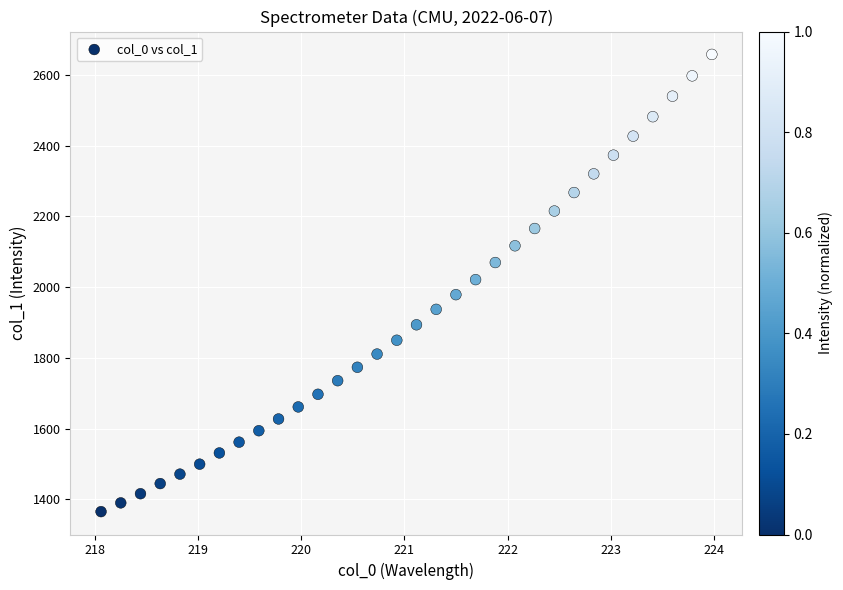

What is the range of Y values (max minus min)?

1292.3